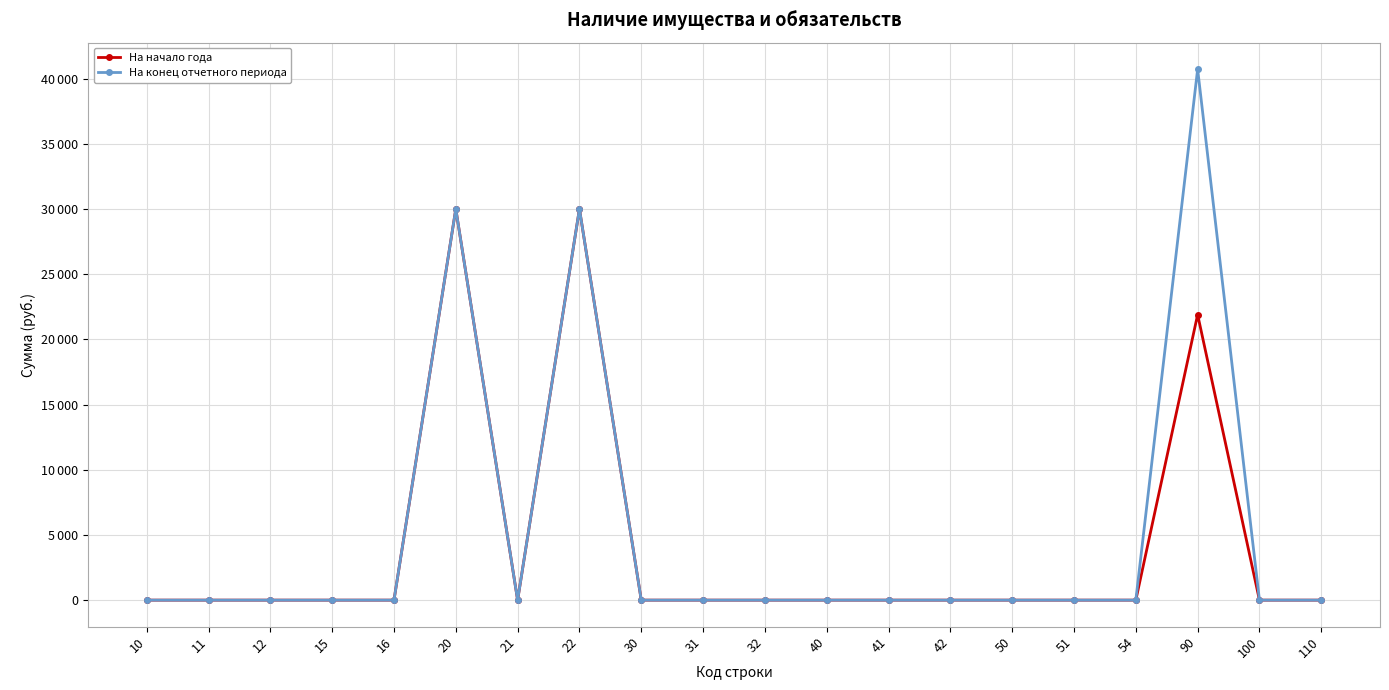

How many interior local valleys does the На начало года series have?

1